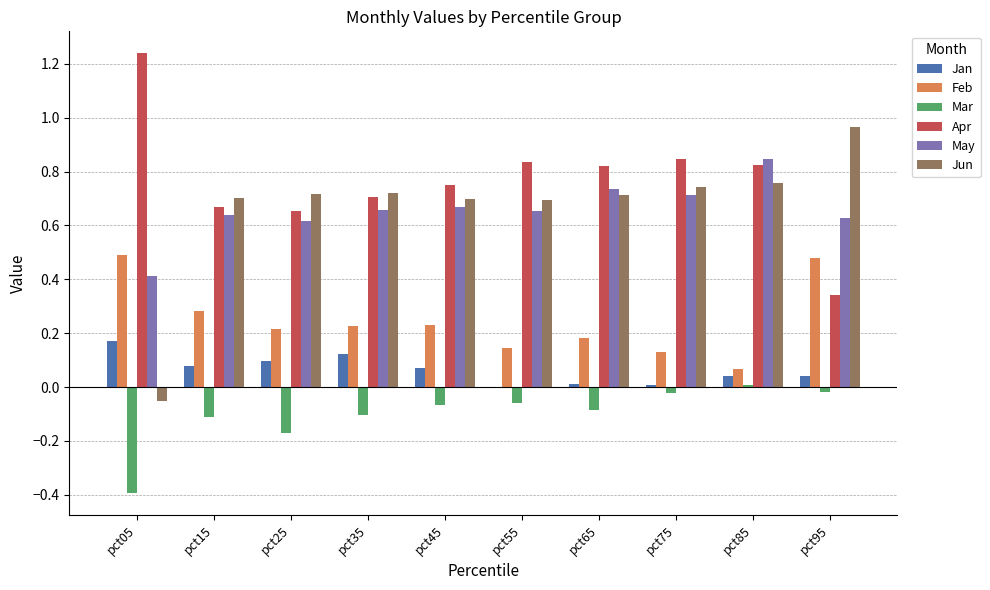

How many data points in Jun are above 0?

9